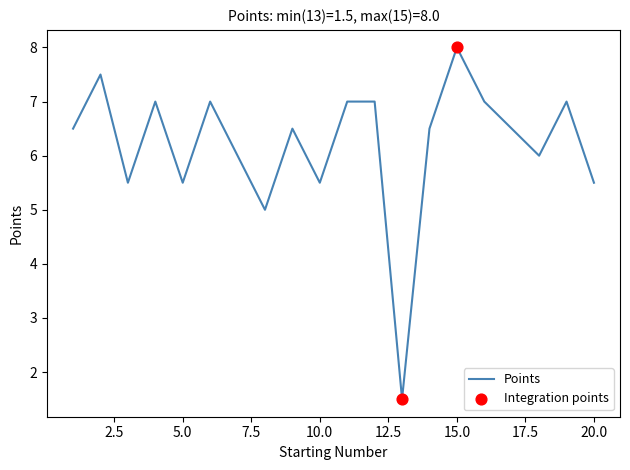

What is the greatest value displayed?

8.0